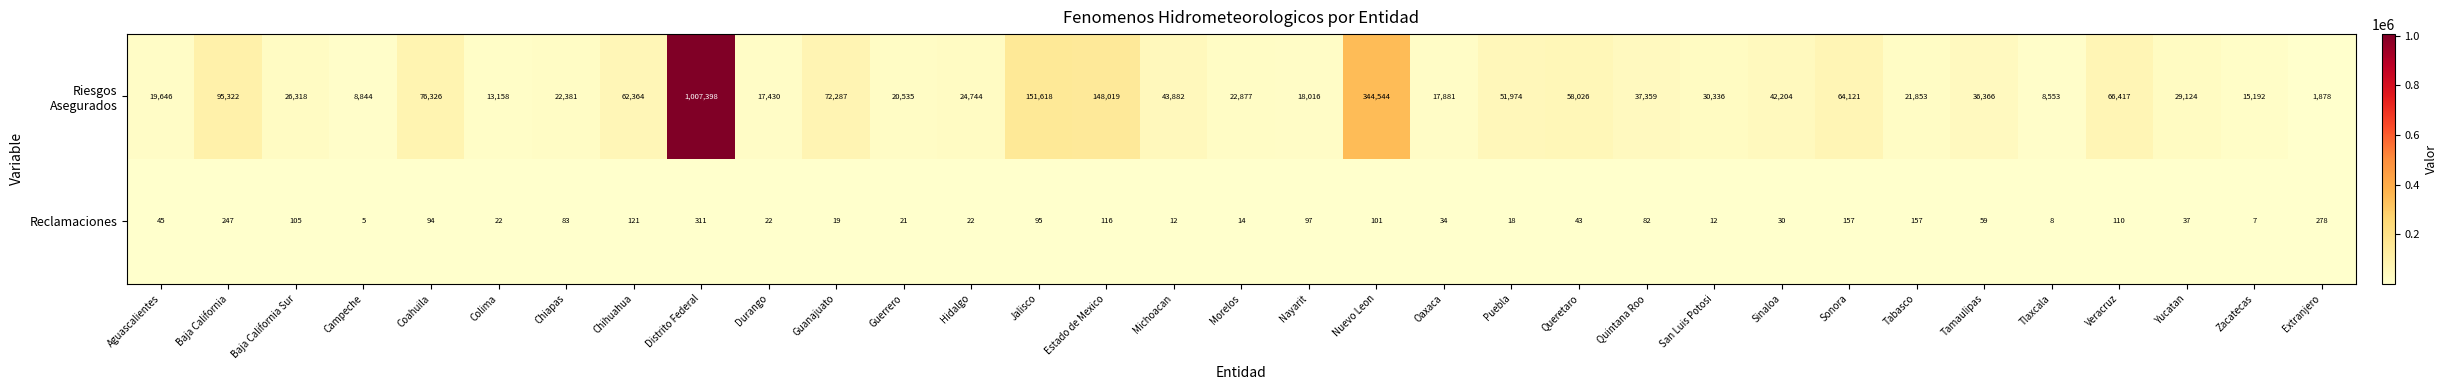

Which category has the highest value across all series?

Distrito Federal